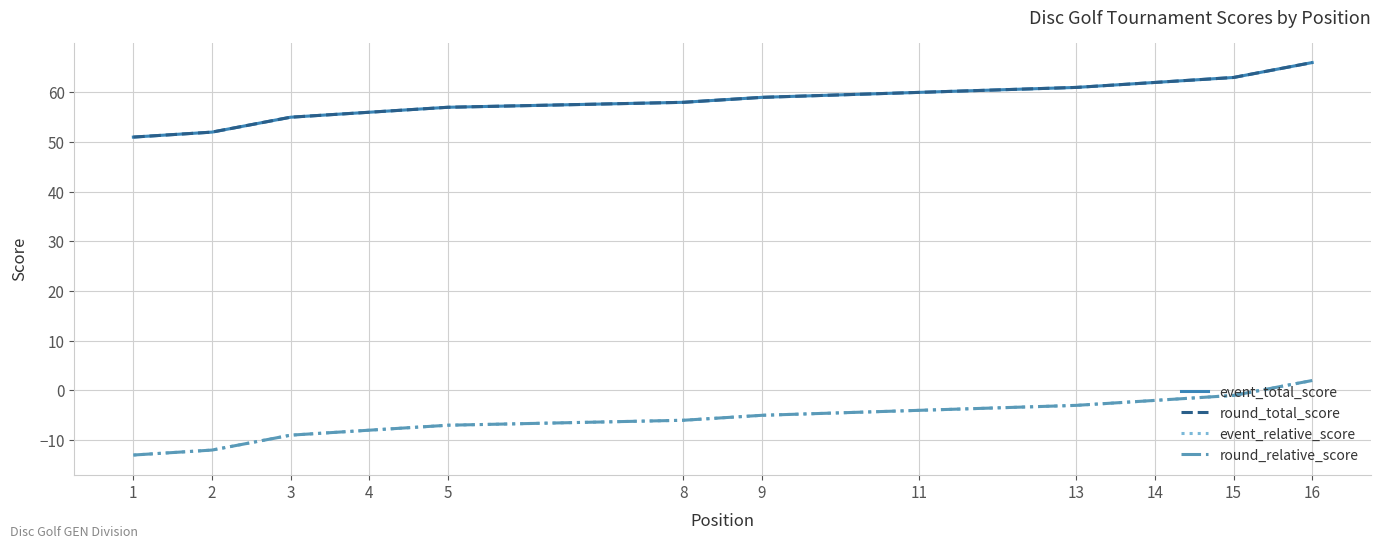

True or false: round_relative_score and event_total_score intersect in this chart.

False